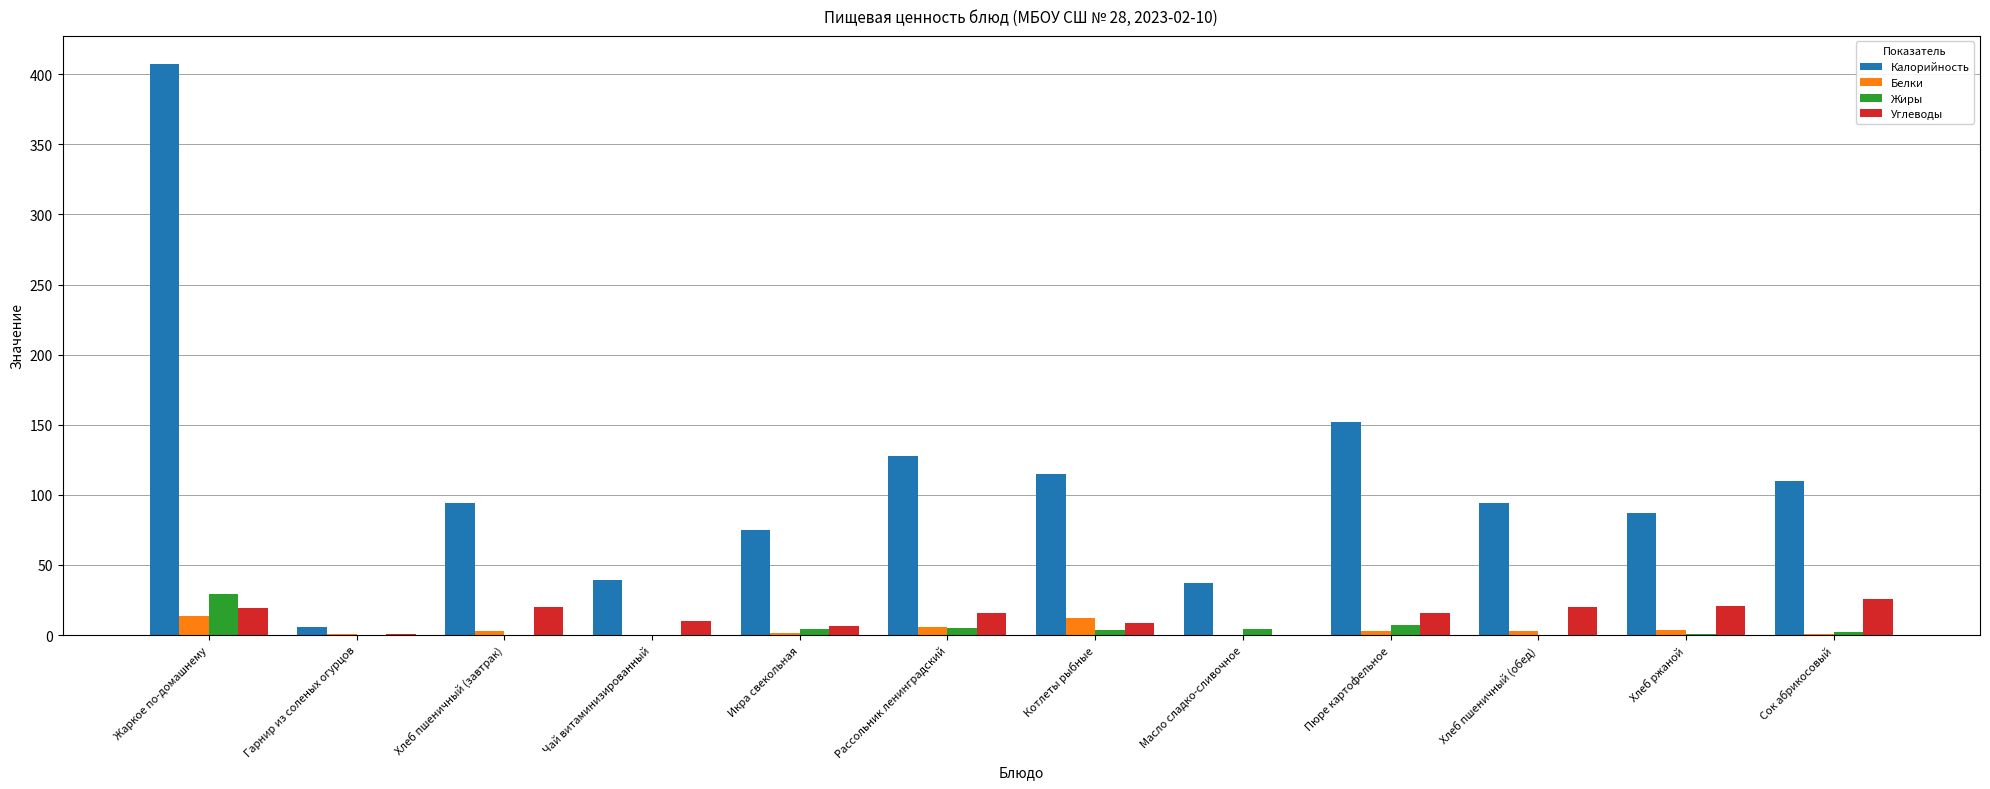

Is the value of Калорийность at Масло сладко-сливочное greater than the value of Жиры at Масло сладко-сливочное?

Yes